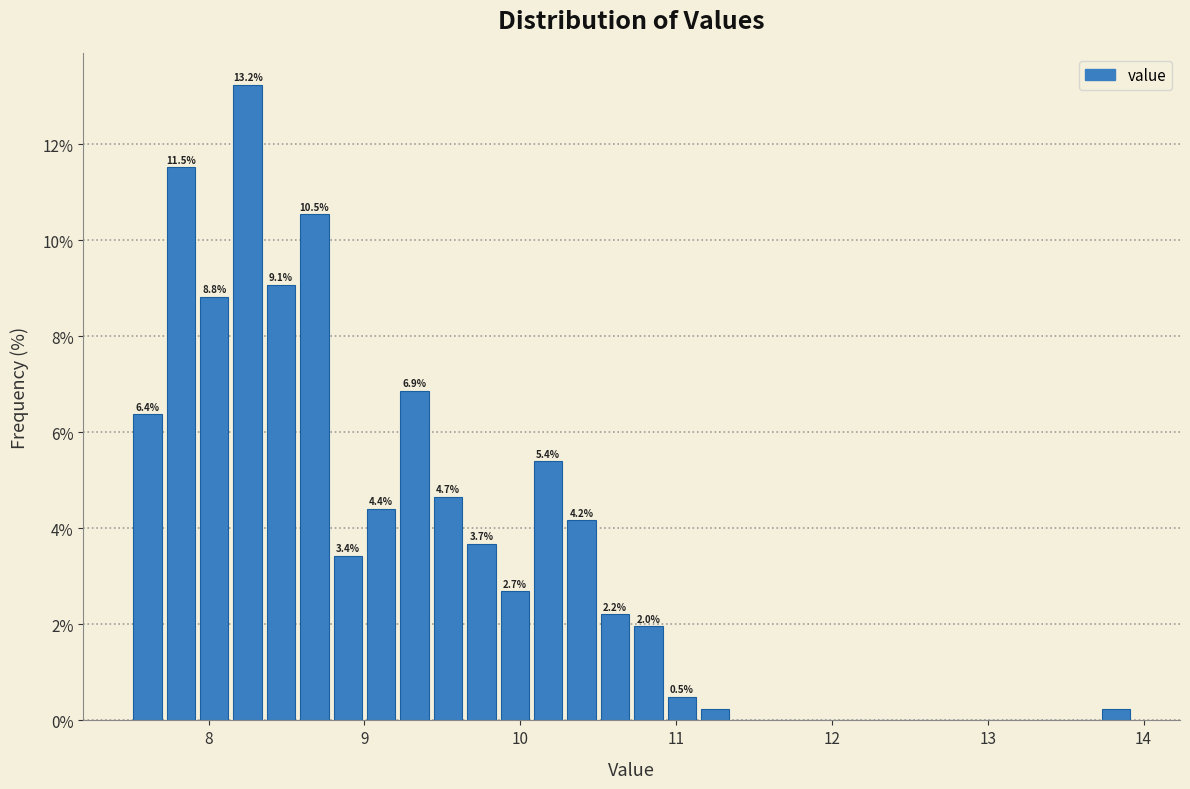

Around what value on the x-axis is the tallest bar? Give the approximate position of its centre, as read against the axis.

8.3